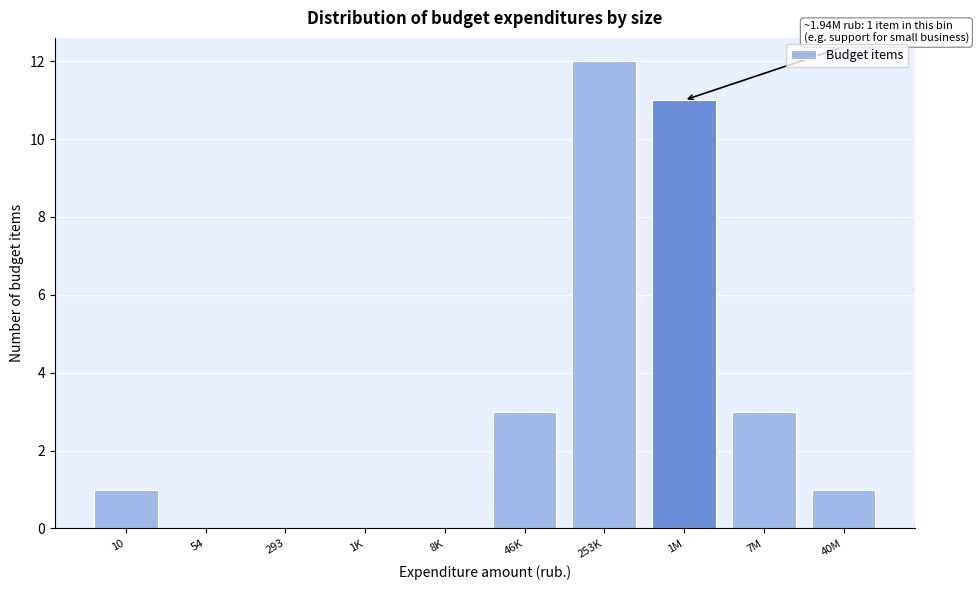

Reading left to right, list all the values displayed in this chart.

10=1	54=0	293=0	1K=0	8K=0	46K=3	253K=12	1M=11	7M=3	40M=1